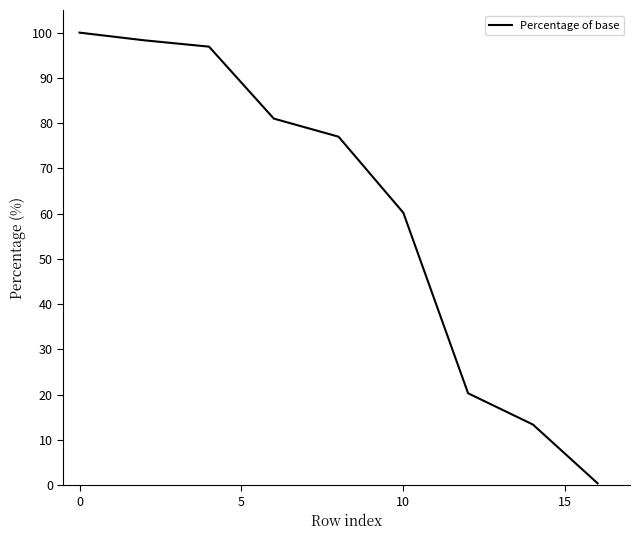

Does the chart have visible grid lines?

No